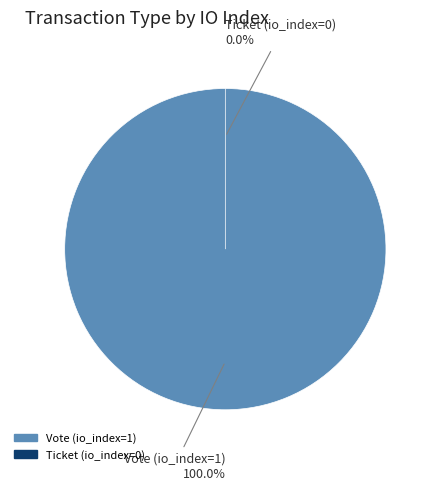

True or false: Ticket (io_index=0) accounts for 1% of the total.

False